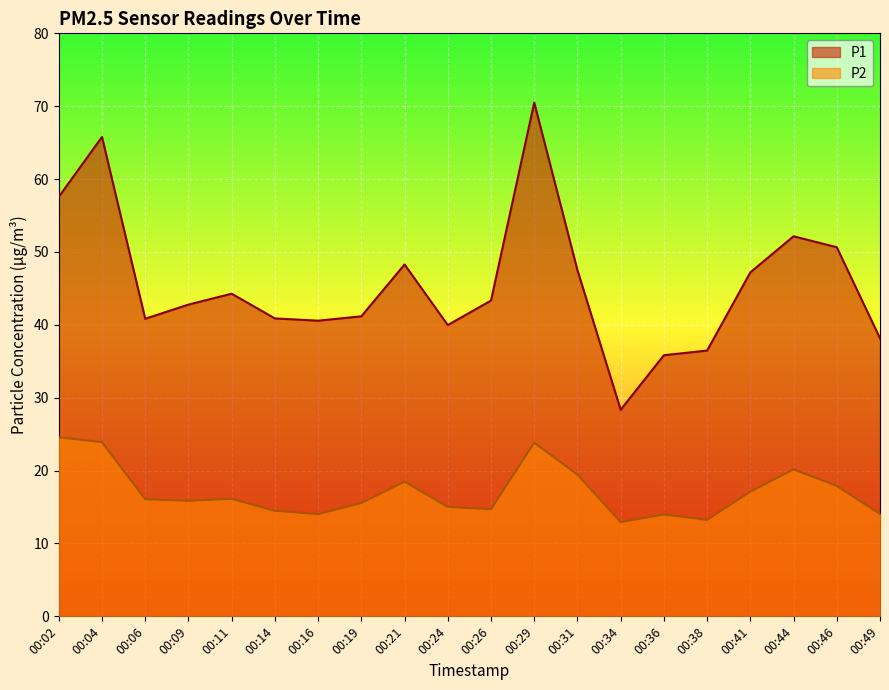

True or false: P1 has a value of 86.9 at 00:02.

False